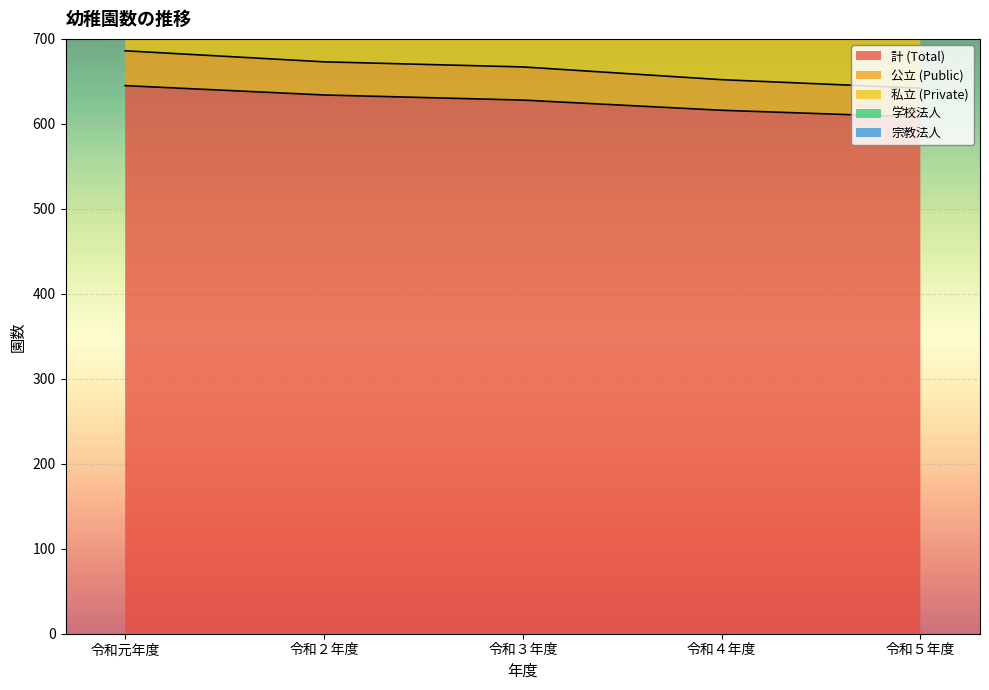

What is the maximum value shown in the chart?

1843